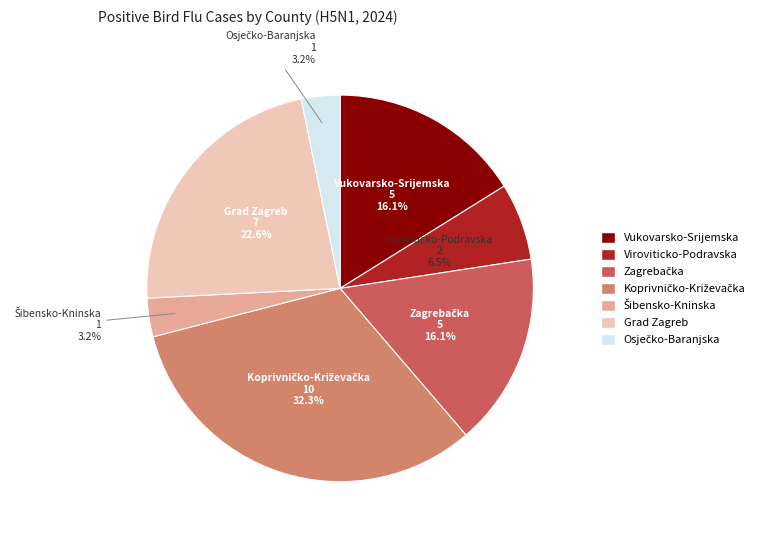

Is there any slice that represents more than half of the pie?

No